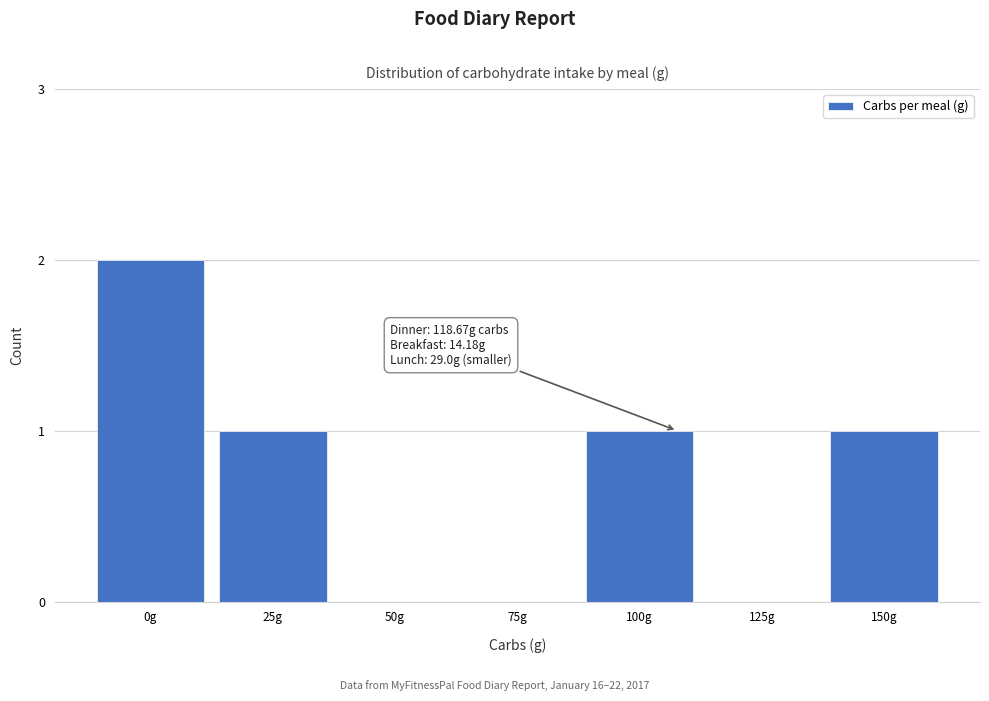

Reading left to right, transcribe all the data shown in this chart.

0g=2	25g=1	50g=0	75g=0	100g=1	125g=0	150g=1